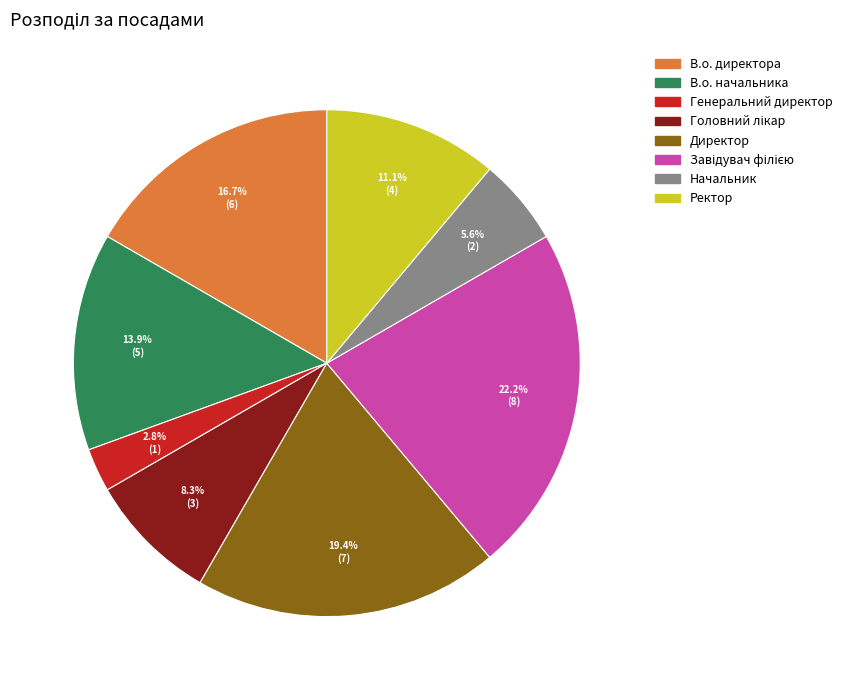

Does any single category account for the majority?

No